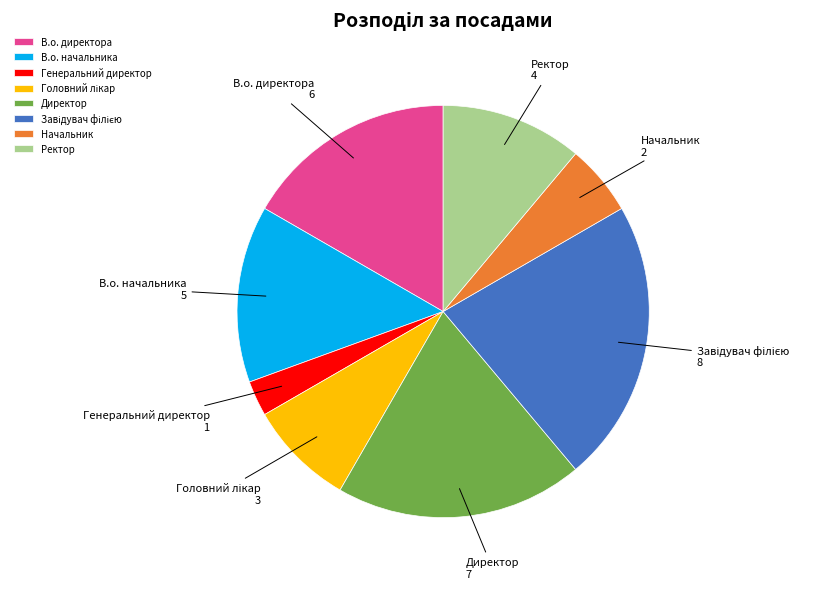

What is the smallest slice in the pie chart?

Генеральний директор